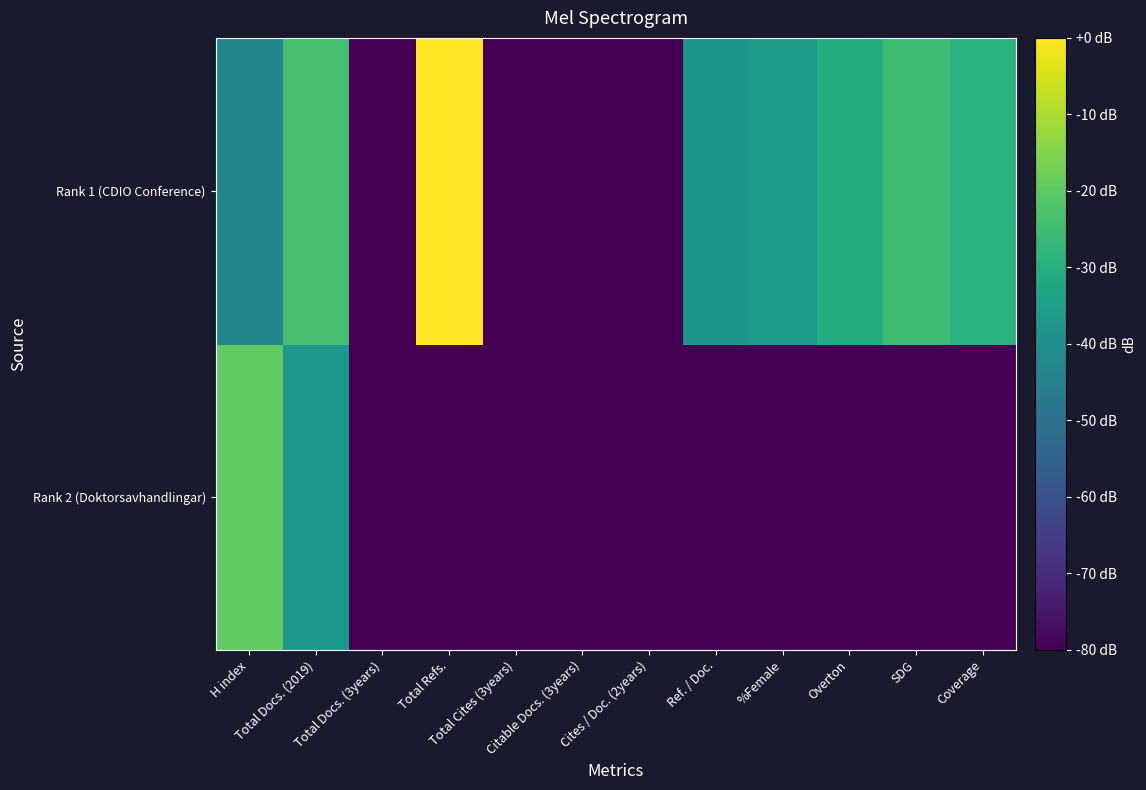

What is the smallest value displayed?

-80.0